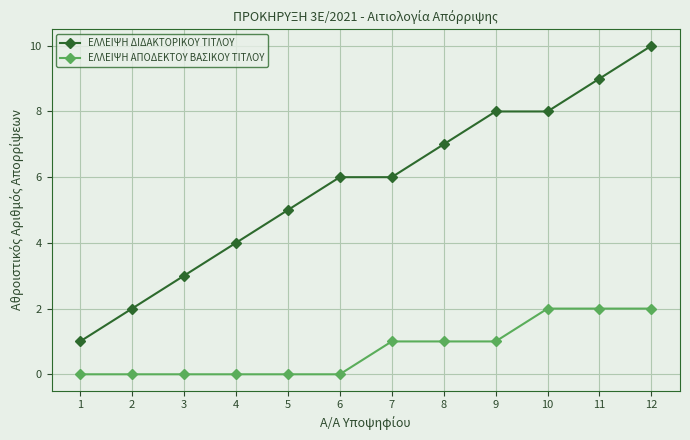

True or false: ΕΛΛΕΙΨΗ ΔΙΔΑΚΤΟΡΙΚΟΥ ΤΙΤΛΟΥ has more than 2 interior local peaks.

False